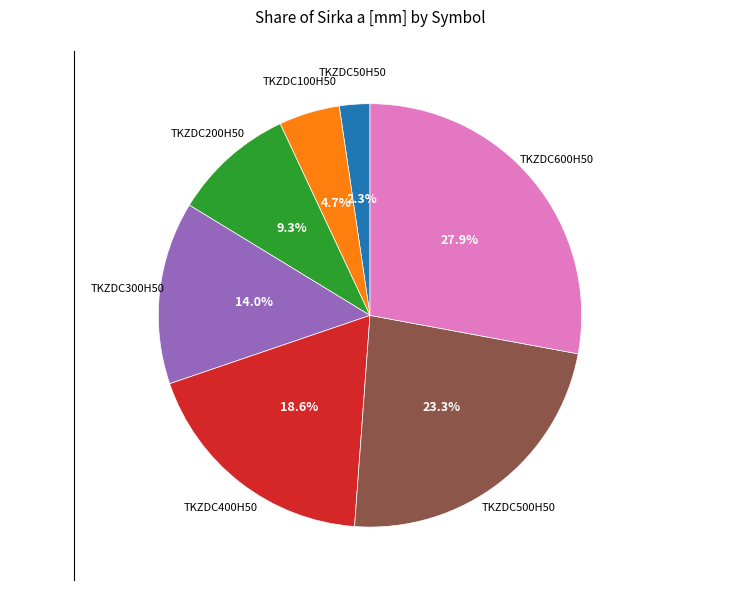

Is there a majority slice in this chart?

No